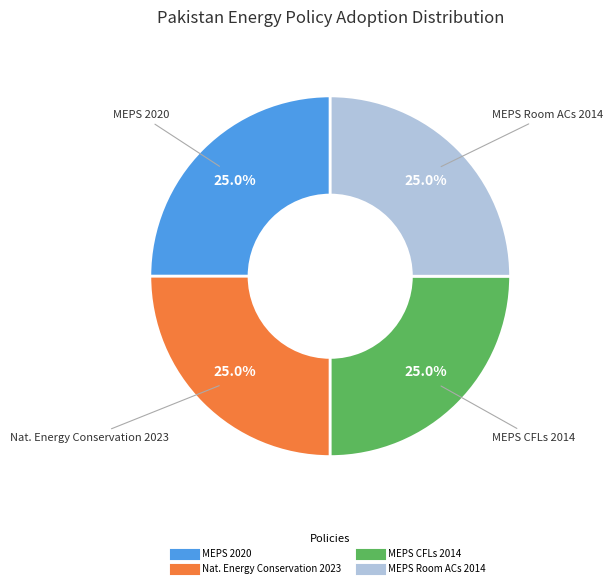

Is there any slice that represents more than half of the pie?

No